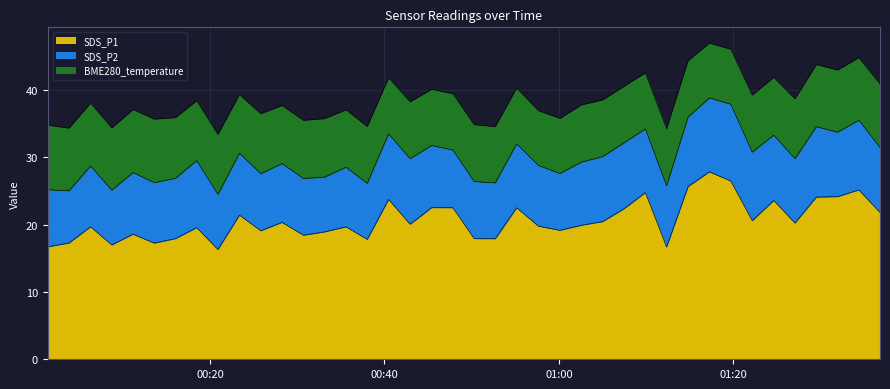

Where is the first local minimum for SDS_P2?

2023/04/22 00:03:51